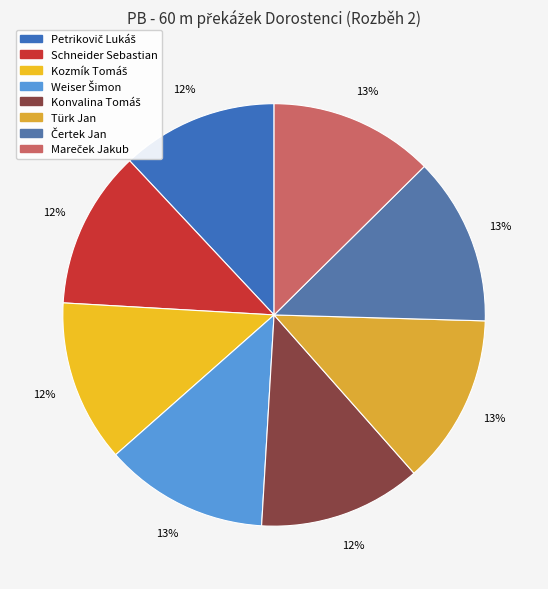

What is the total percentage of Čertek Jan and Weiser Šimon?

25.4%